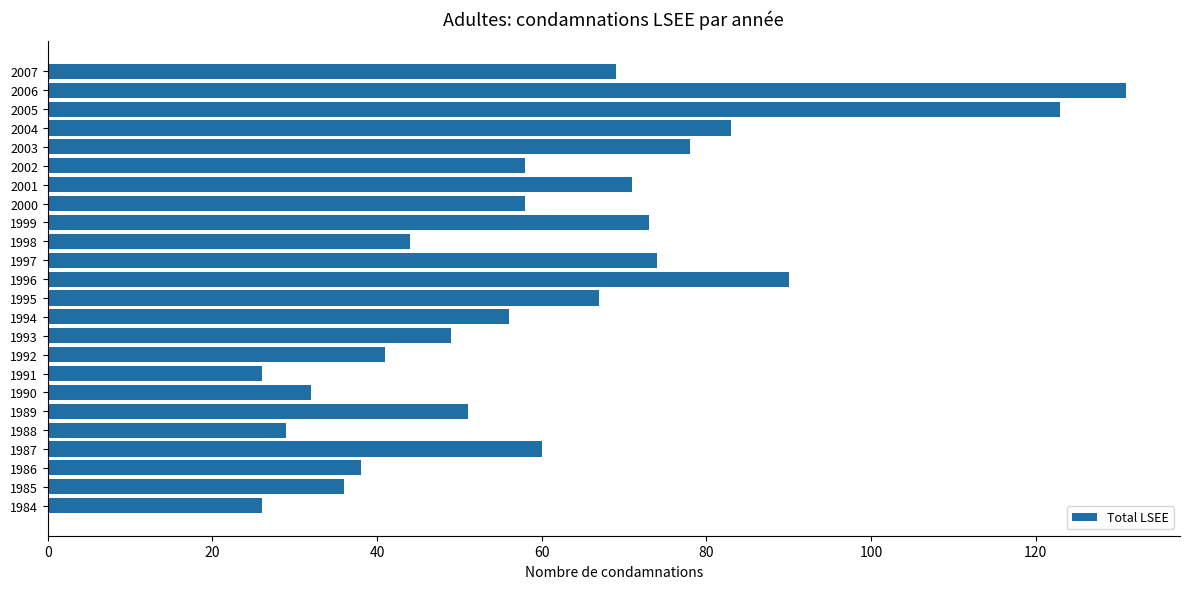

Count the number of categories in the chart.

24